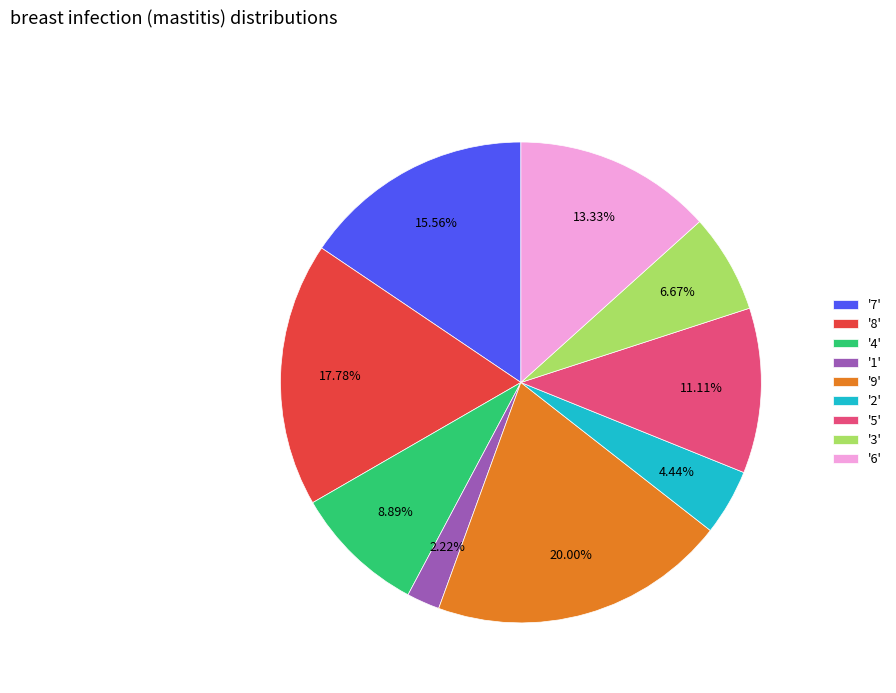

Between '8' and '3', which is larger?

'8'